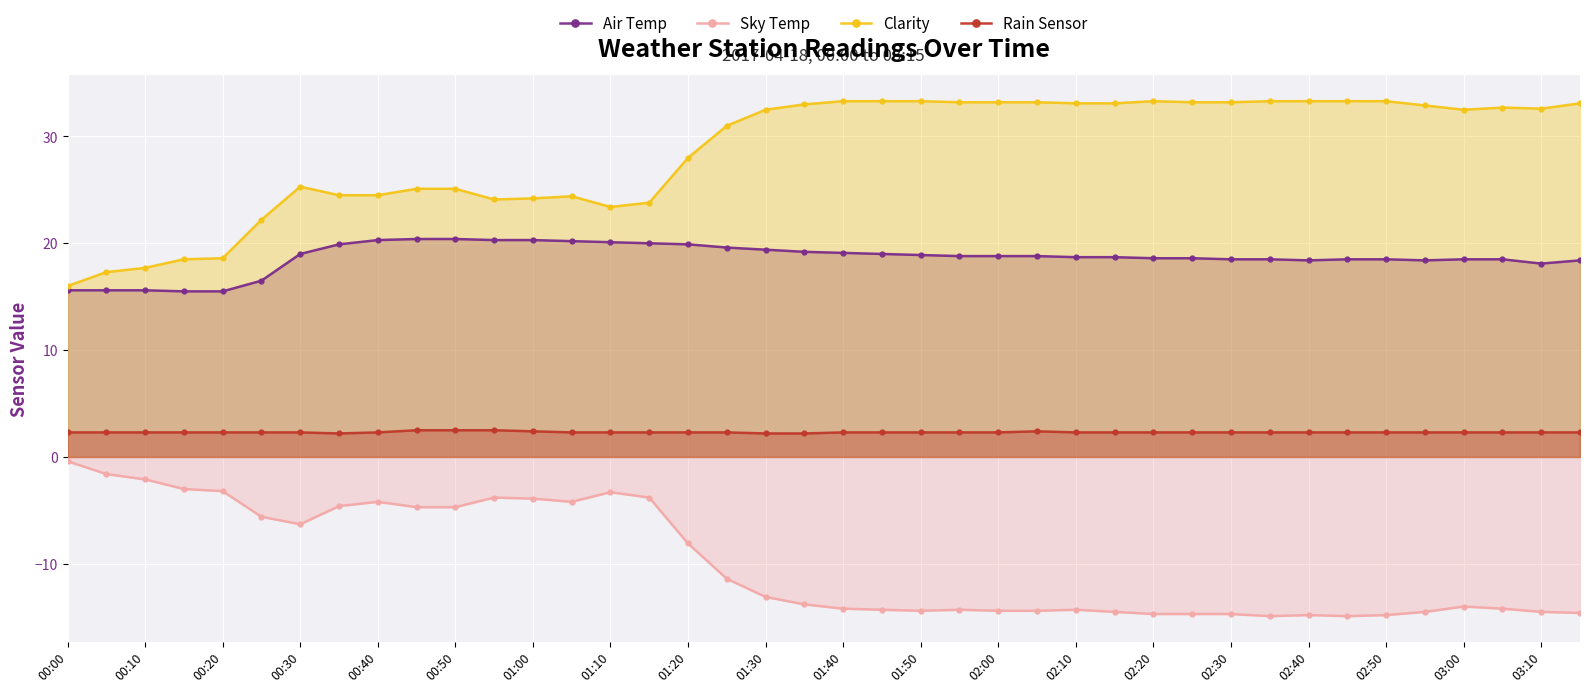

How many series are shown in this chart?

4